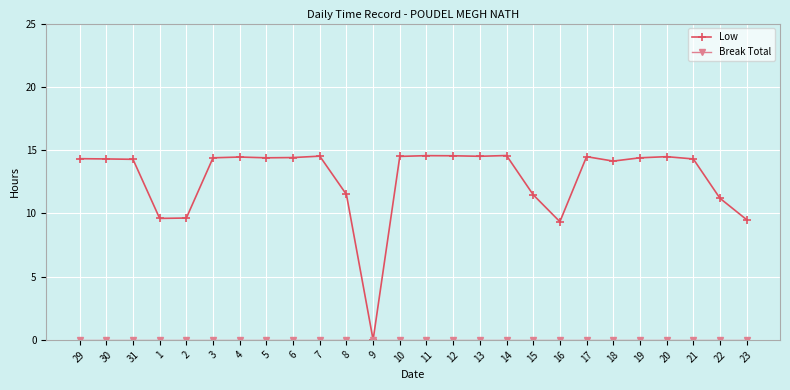

What is the spread (max minus min) of values at 20?

14.5